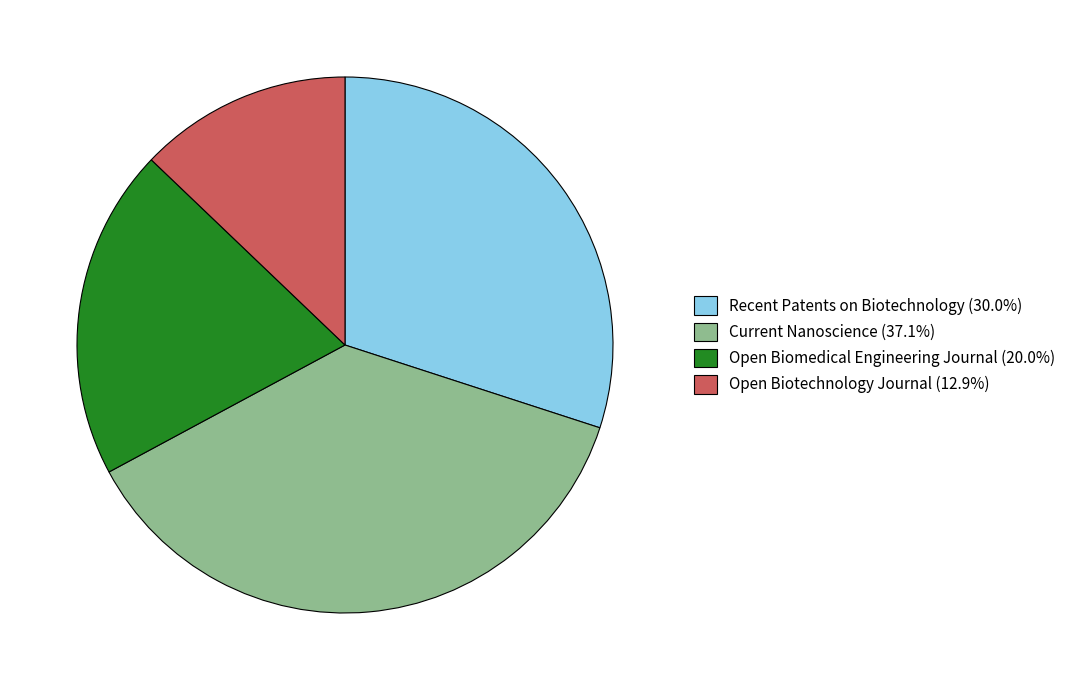

Is there any slice that represents more than half of the pie?

No